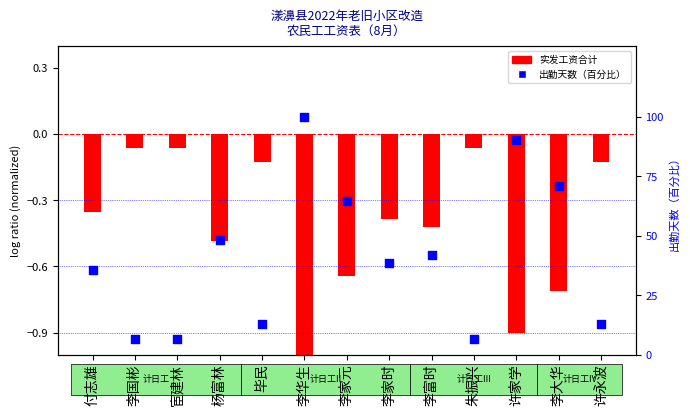

Approximately how many times larger is the value at 许永波 compared to 毕民?

1.0